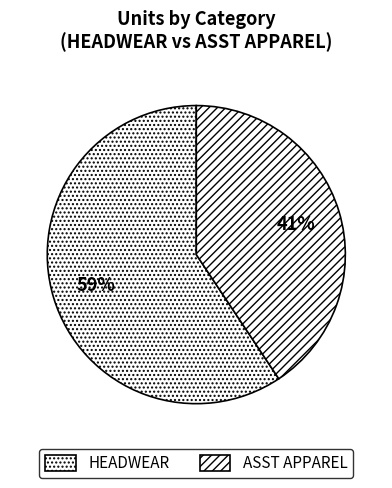

Is ASST APPAREL the majority of the pie?

No